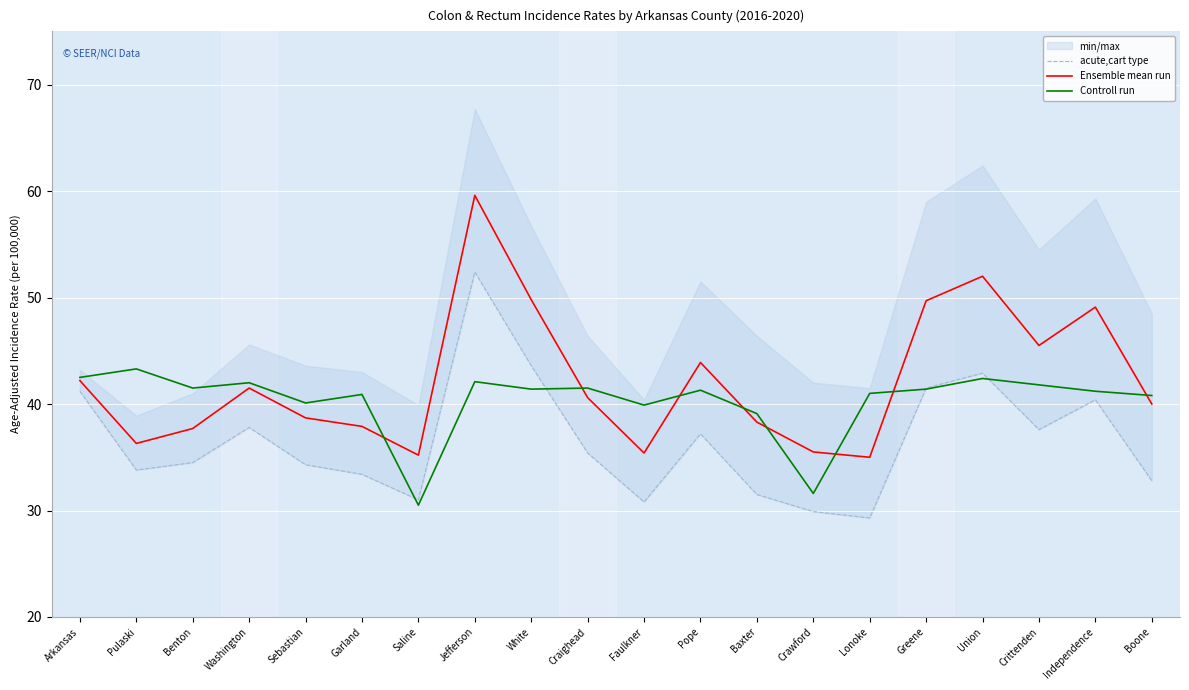

How many intersections are there between Controll run and Ensemble mean run?

8